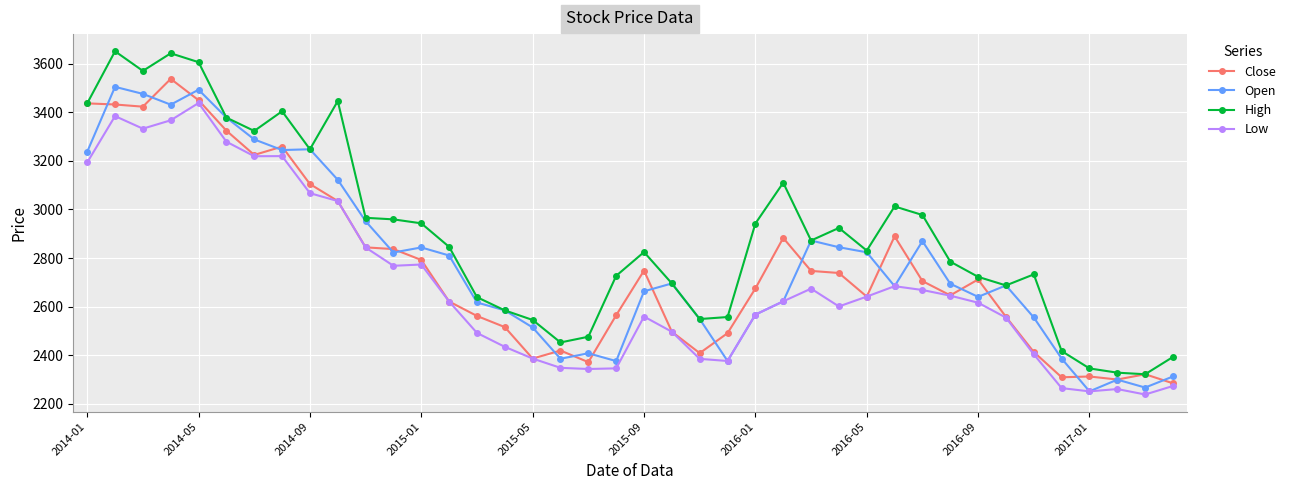

Which series has the largest total across all categories?

High